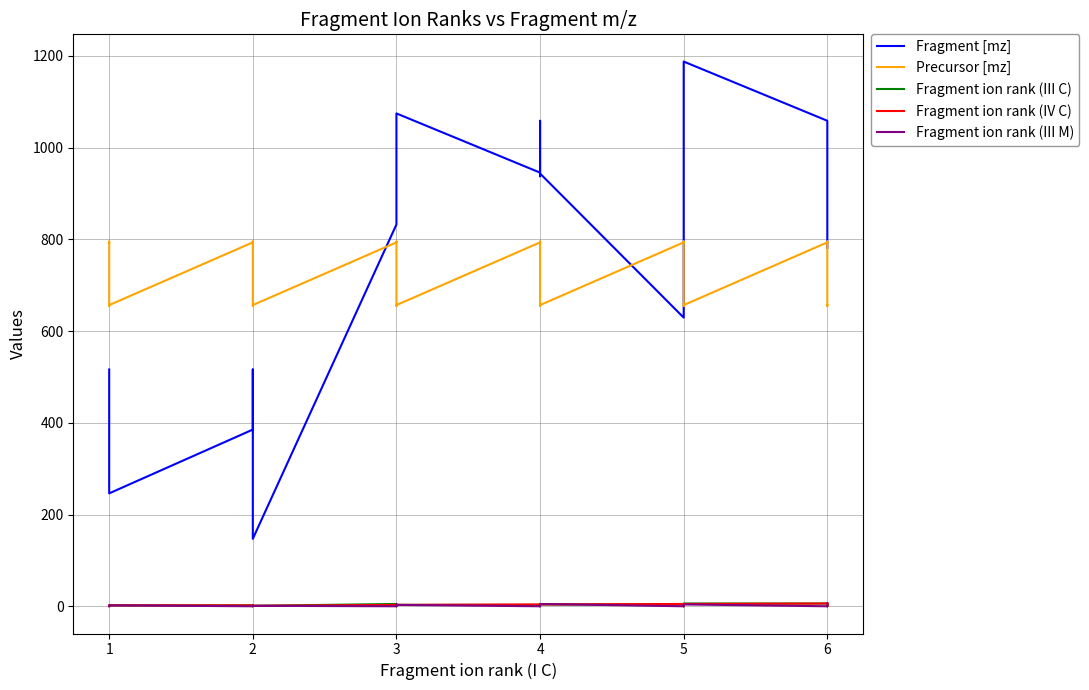

What is the value of the Fragment ion rank (III M) point at the 15th from the left?

5.0